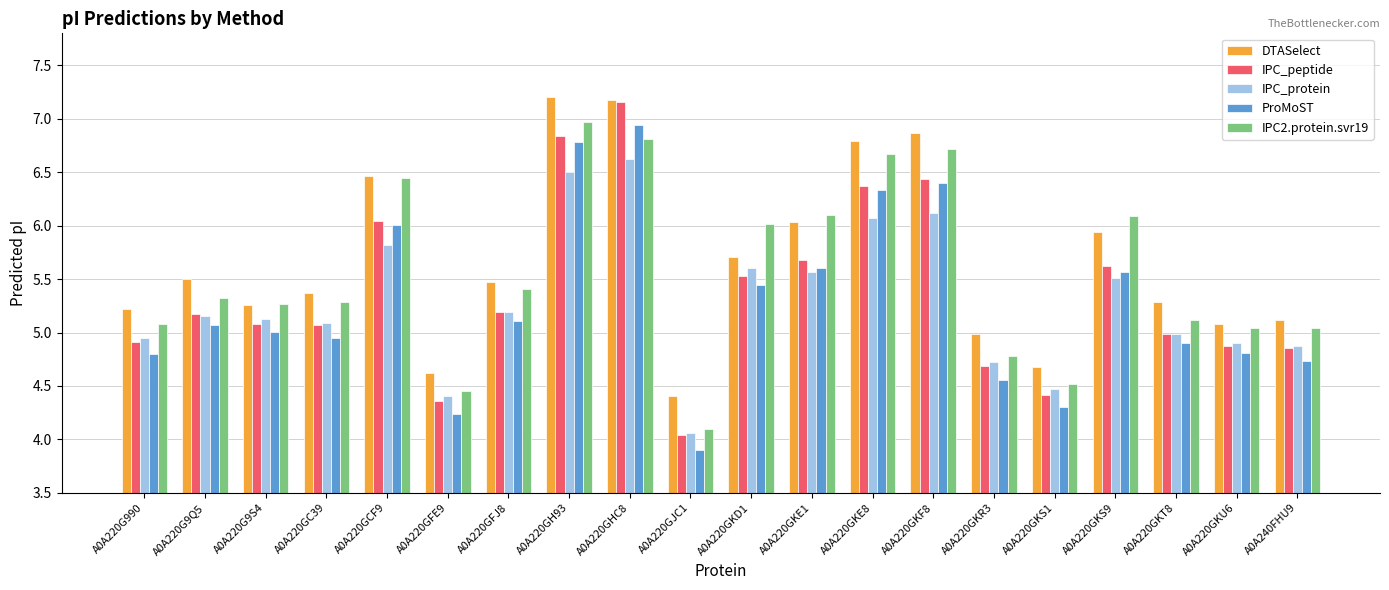

What is the sum of the IPC_peptide values at A0A240FHU9 and A0A220GFE9?

9.2